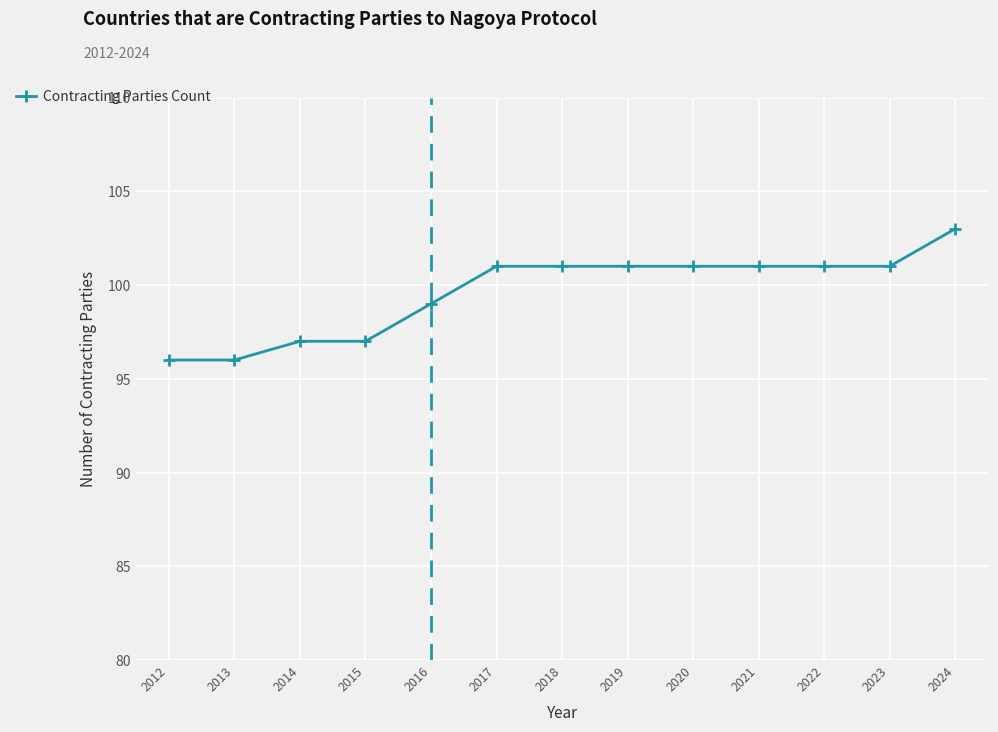

Does the chart display data point markers on the line(s)?

Yes